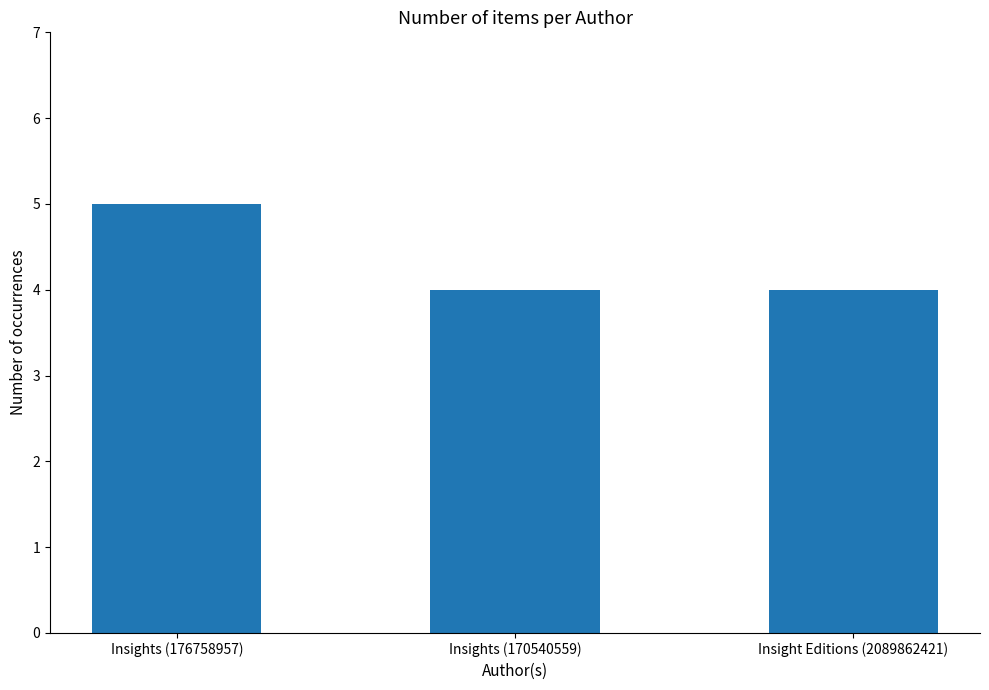

Is it true that the value at Insights (170540559) is 4?

True